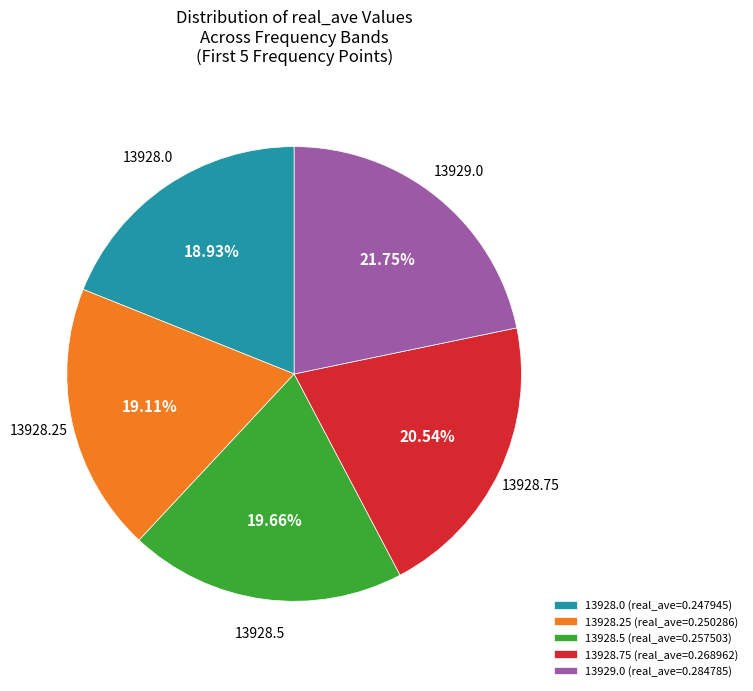

Count the number of slices in the pie.

5